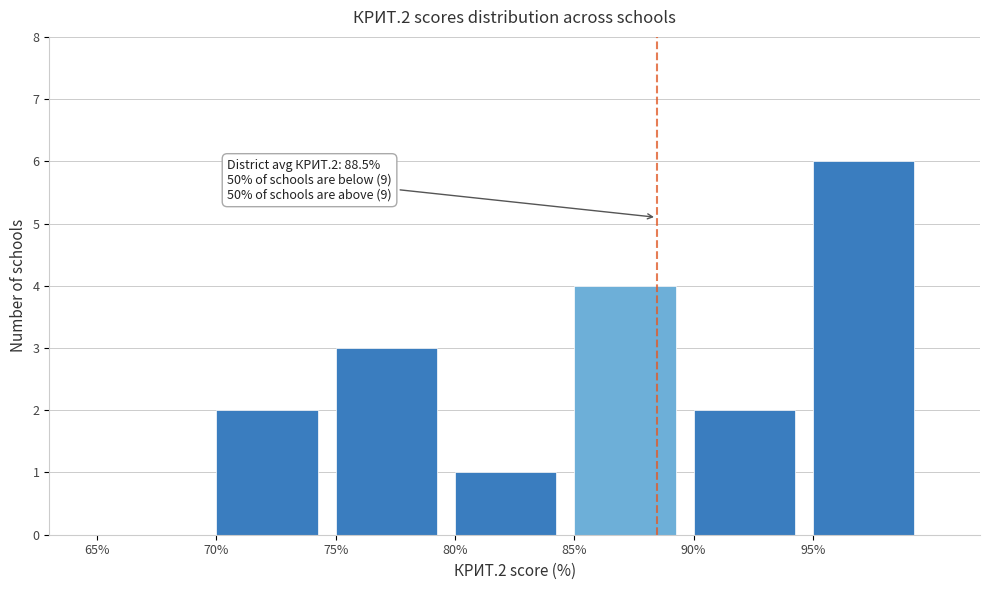

Which range on the x-axis has the tallest bar?

95 to 100